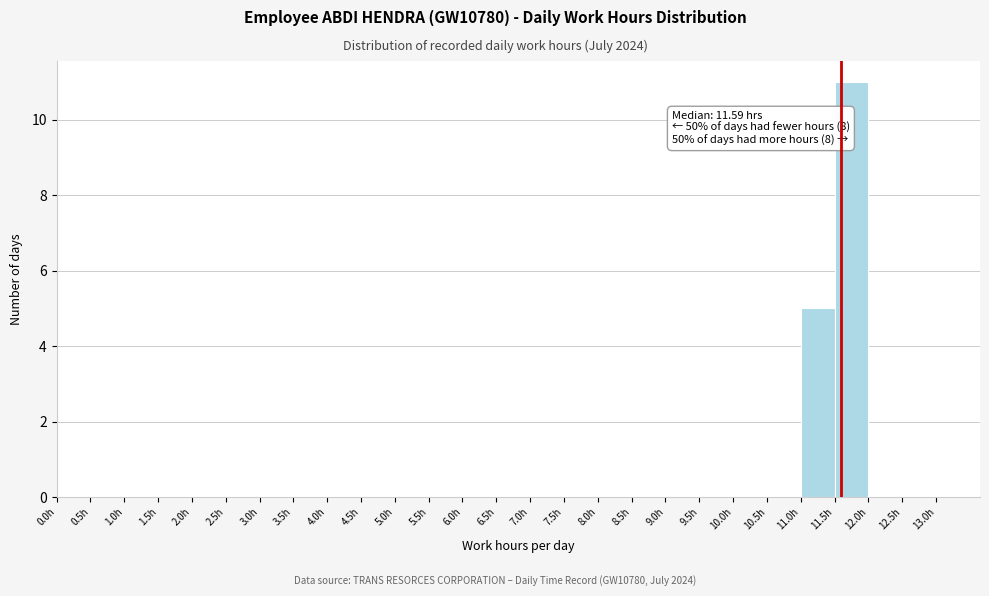

Which range on the x-axis has the tallest bar?

11.5 to 12.0